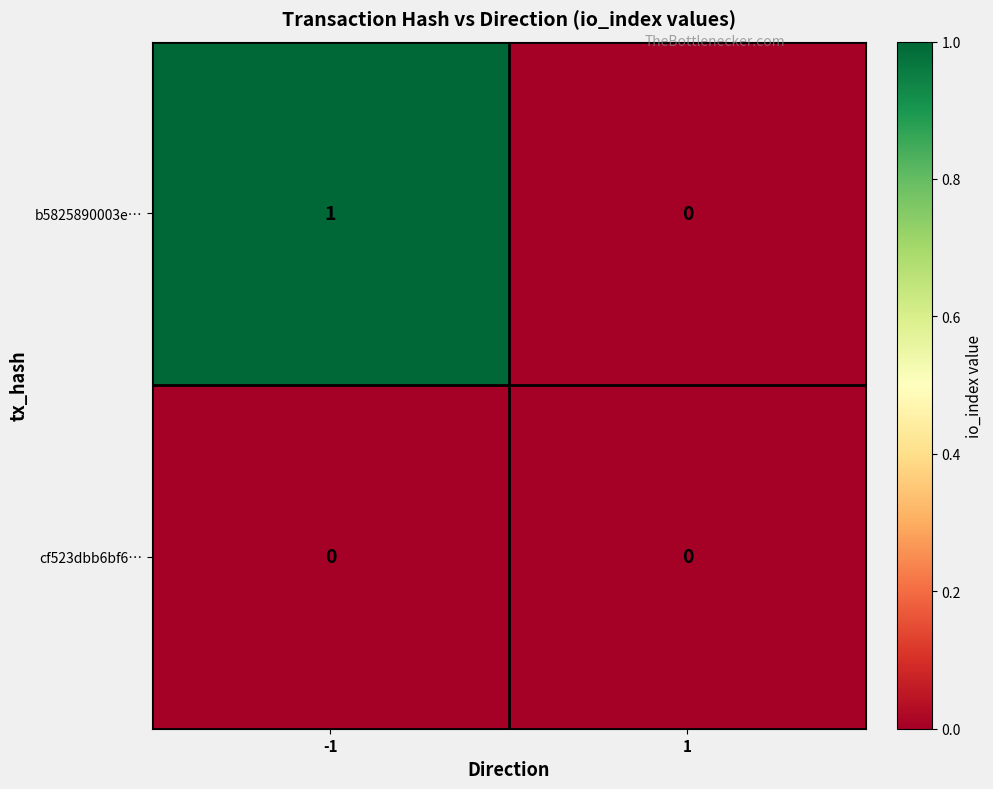

Which series has the widest spread of values?

b5825890003e…